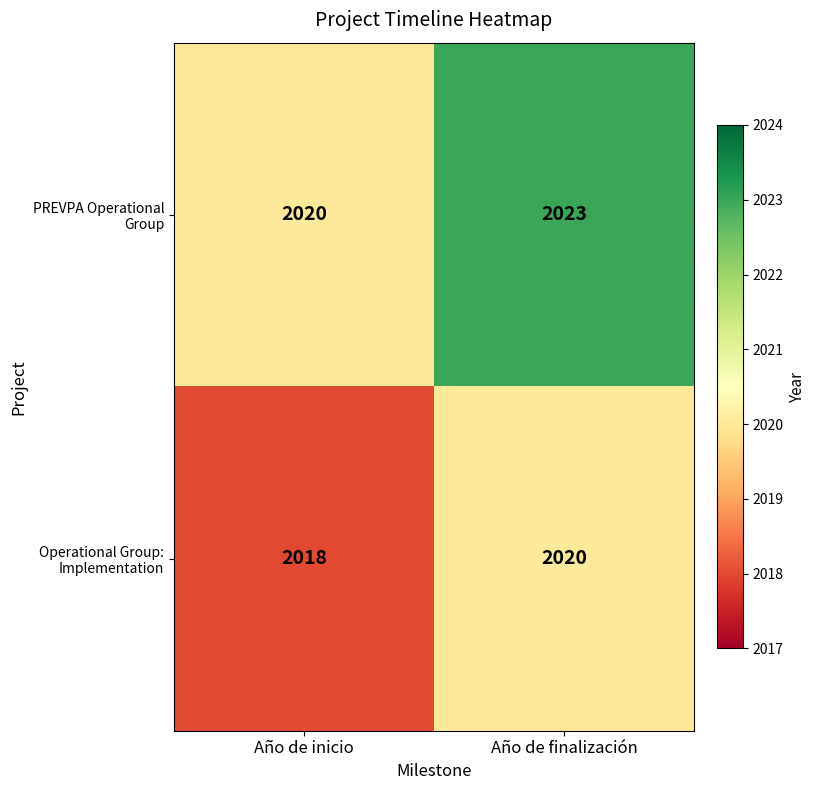

What is the difference between the maximum and minimum values in the PREVPA Operational Group series?

3